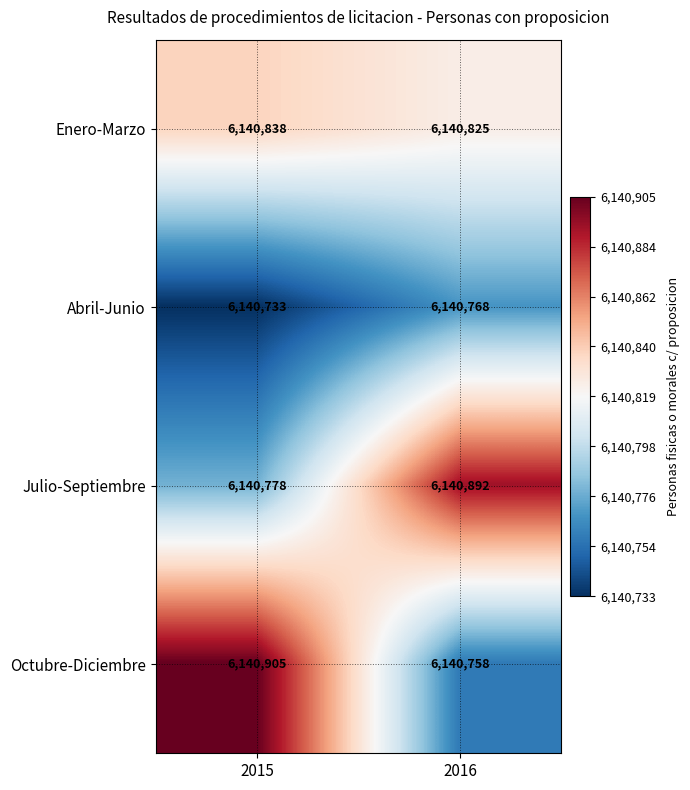

Reading left to right, extract all data points from this chart.

Enero-Marzo: 6140838	6140825
Abril-Junio: 6140733	6140768
Julio-Septiembre: 6140778	6140892
Octubre-Diciembre: 6140905	6140758